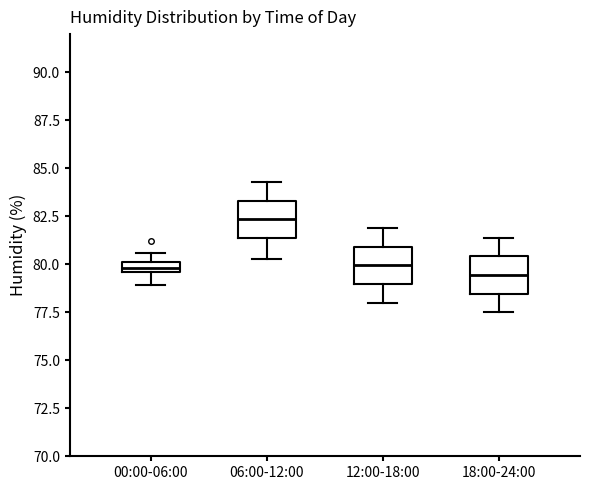

Which box's median line is the highest?

06:00-12:00